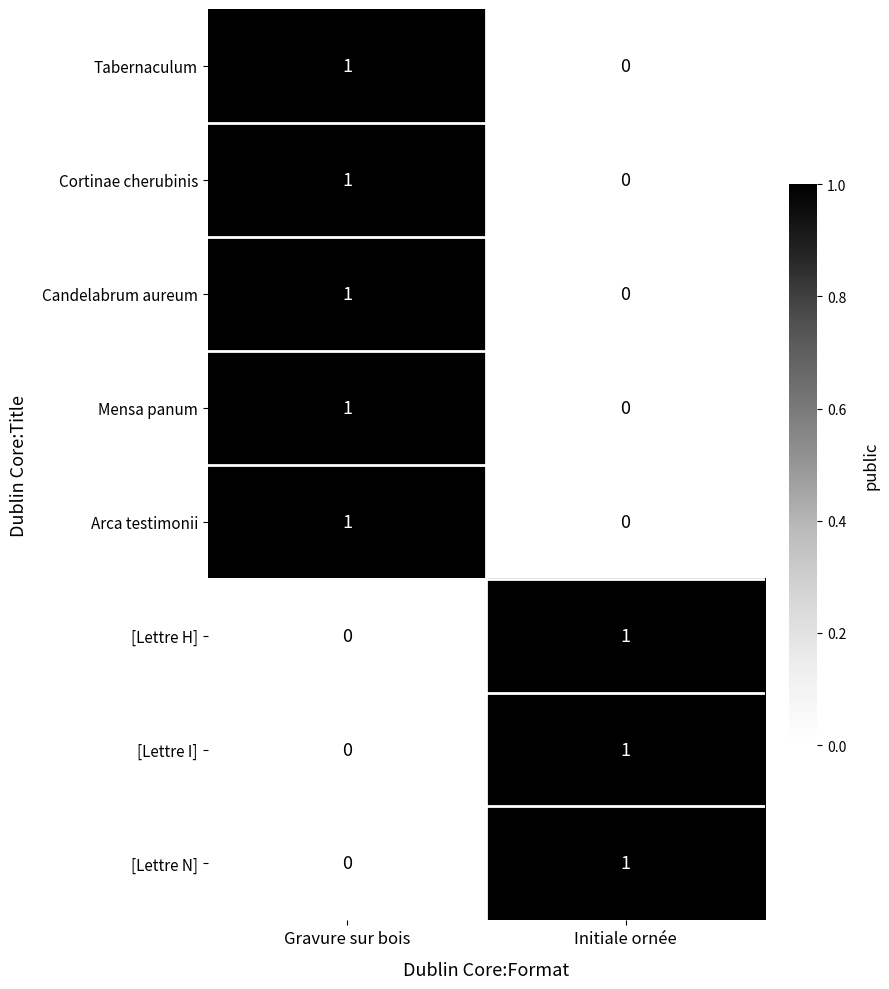

What is the difference between the highest and lowest values at Gravure sur bois?

1